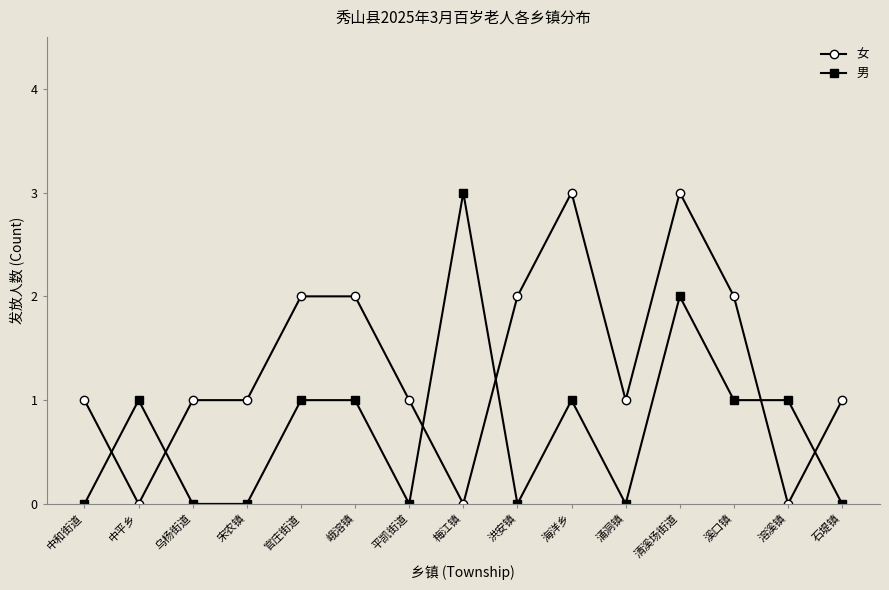

Reading left to right, extract all data points from this chart.

女: 1	0	1	1	2	2	1	0	2	3	1	3	2	0	1
男: 0	1	0	0	1	1	0	3	0	1	0	2	1	1	0